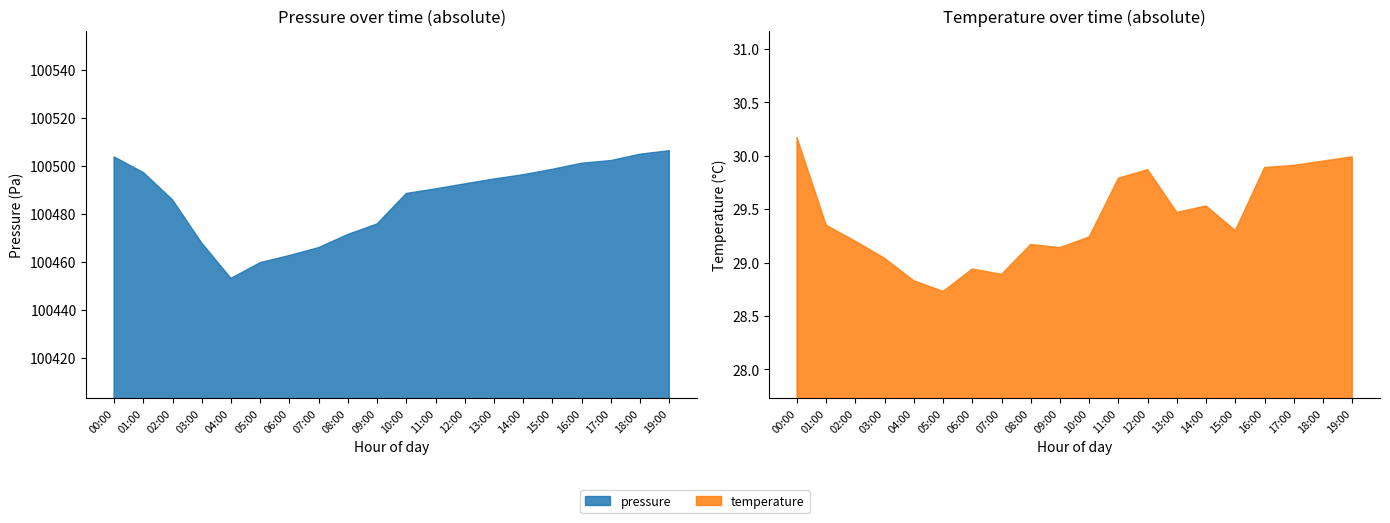

What is the label of the 12th point from the right?

08:00